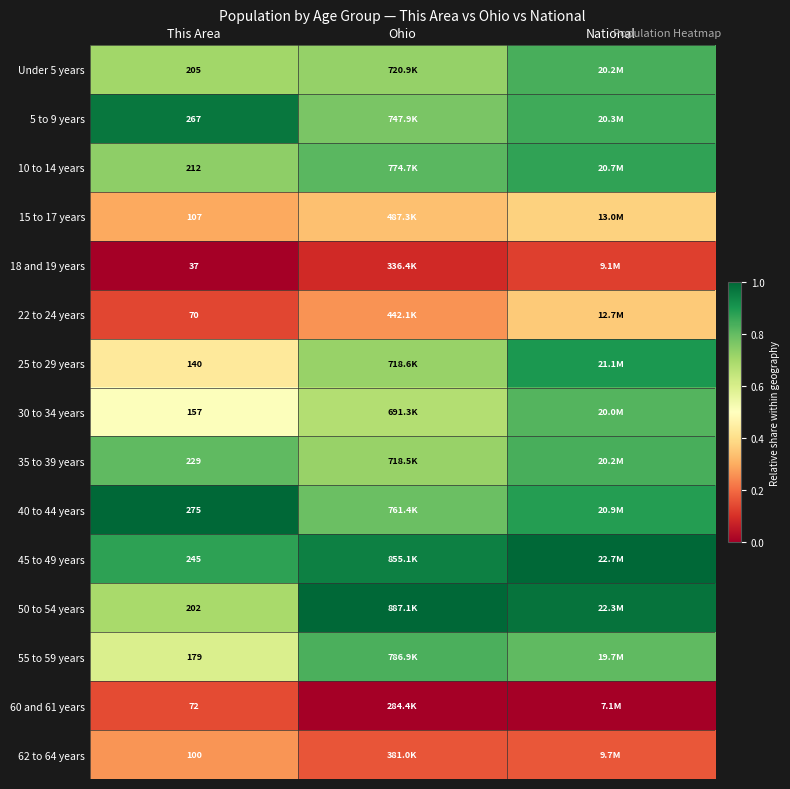

Rank the series by their maximum value, from highest to lowest.

45 to 49 years, 50 to 54 years, 40 to 44 years, 5 to 9 years, 25 to 29 years, 10 to 14 years, Under 5 years, 35 to 39 years, 55 to 59 years, 30 to 34 years, 15 to 17 years, 22 to 24 years, 62 to 64 years, 60 and 61 years, 18 and 19 years